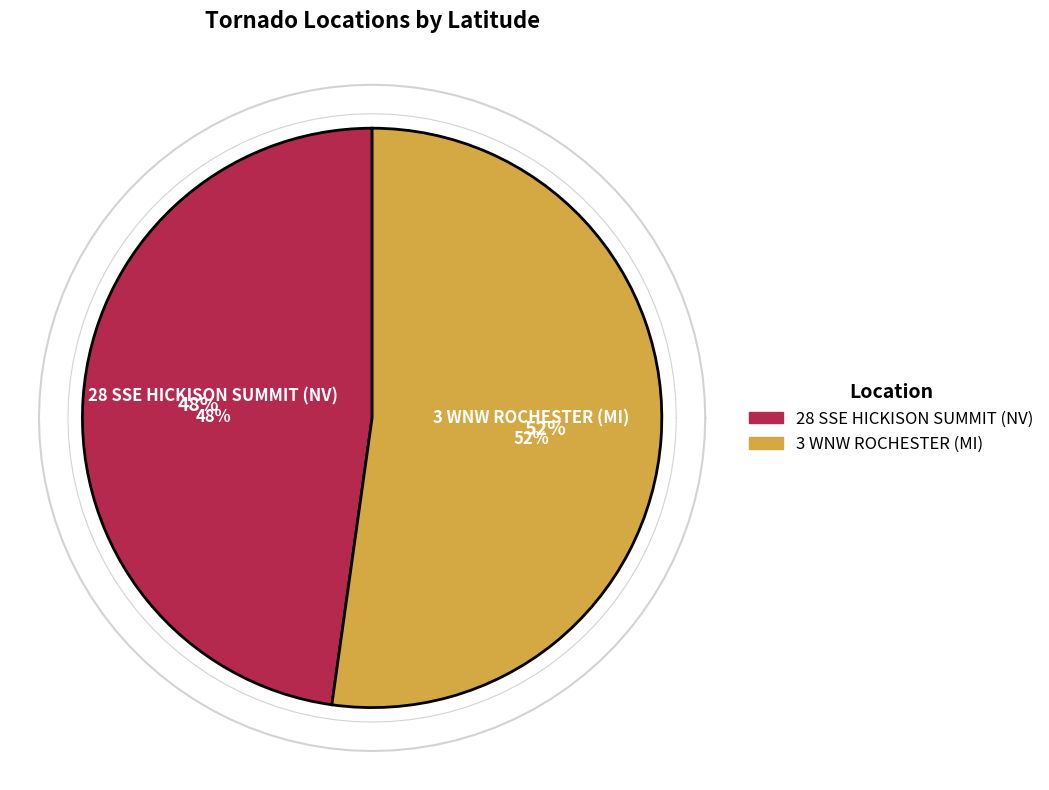

Is 28 SSE HICKISON SUMMIT (NV) the majority of the pie?

No